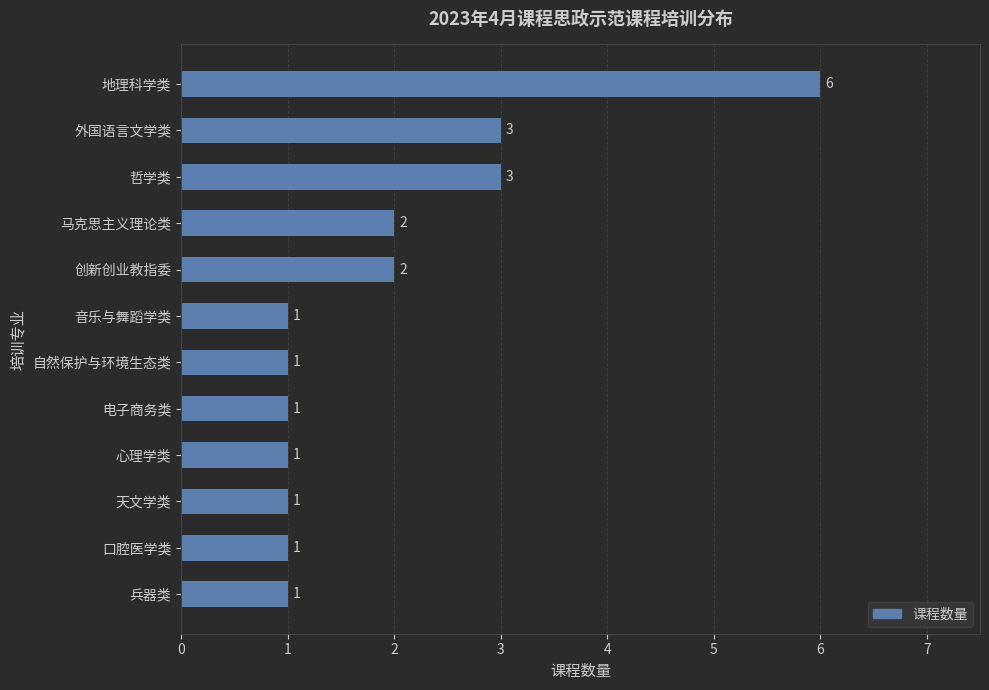

The value at 外国语言文学类 is 4. True or false?

False